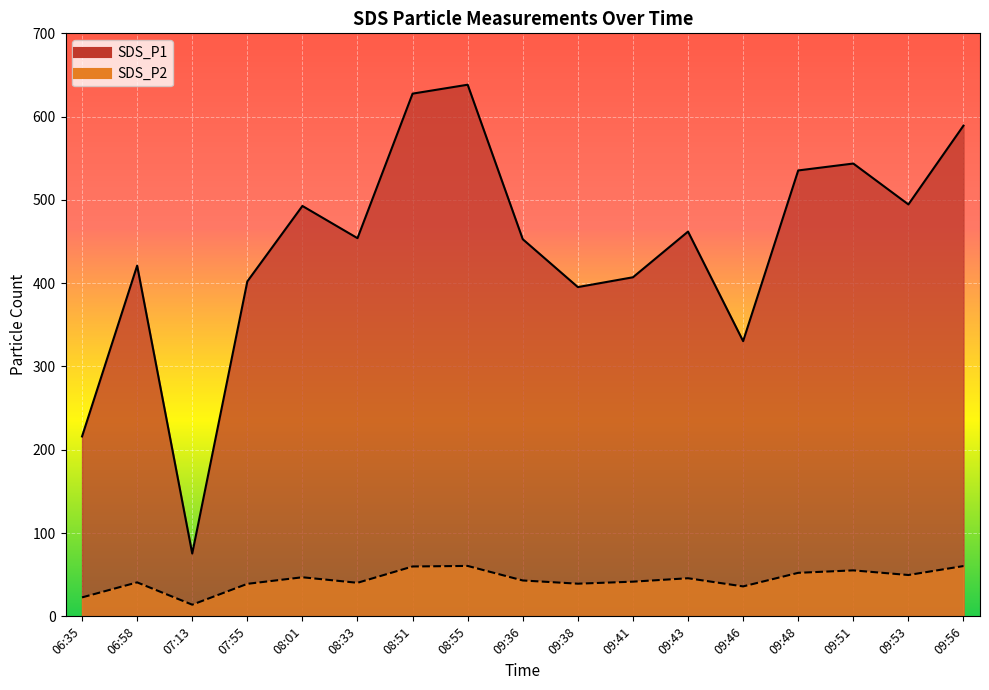

What is the spread (max minus min) of values at 08:33?

413.8